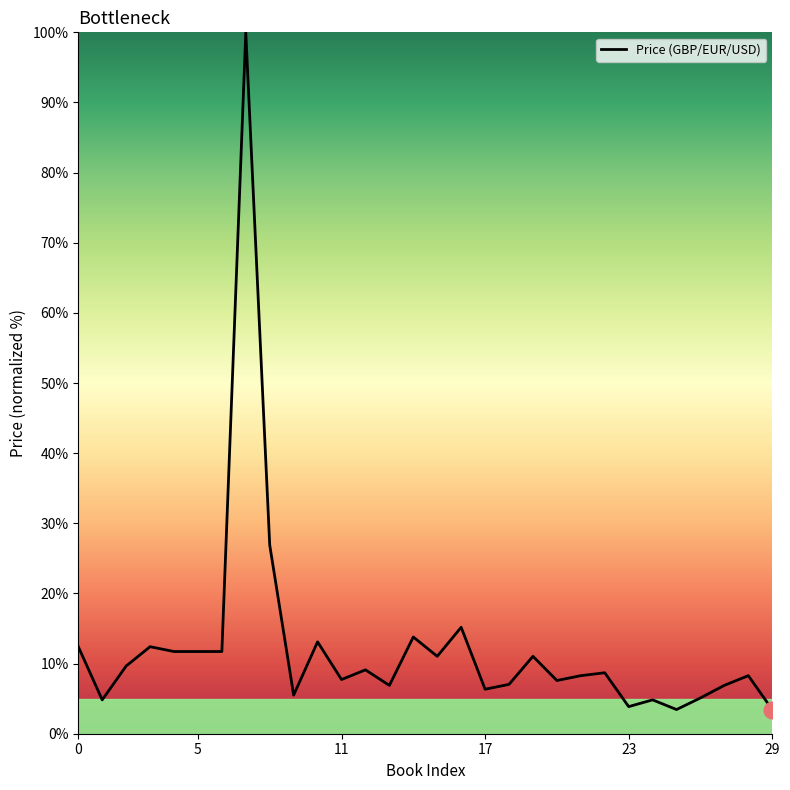

How many lines are shown in the chart?

1